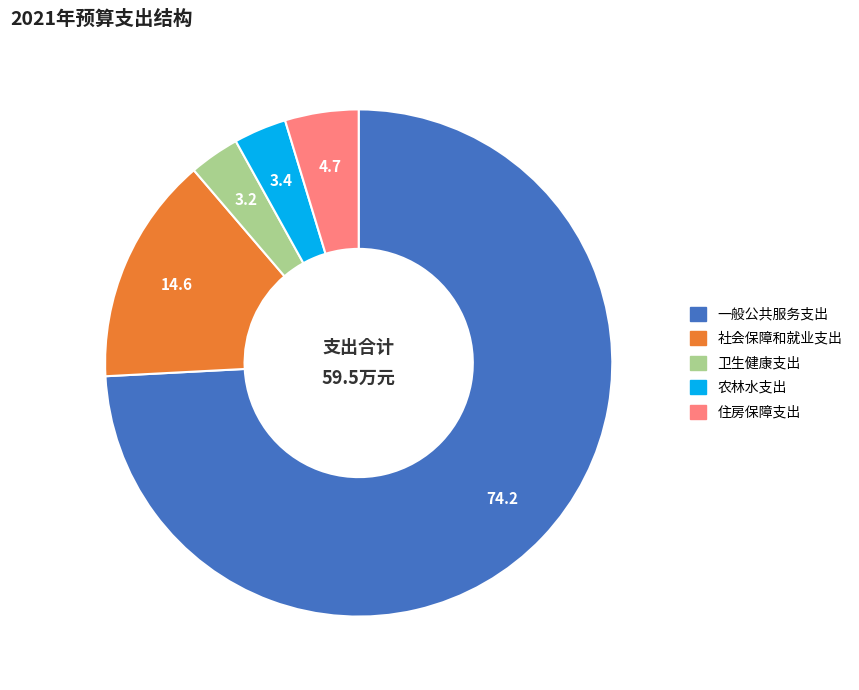

What is the largest slice in the pie chart?

一般公共服务支出